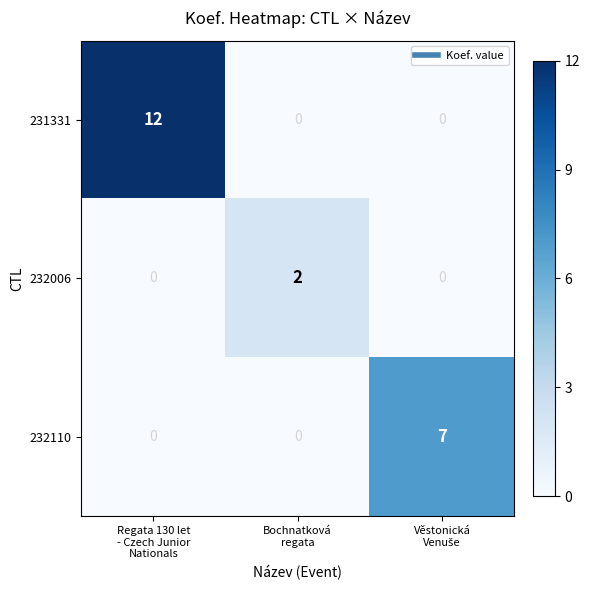

Which series has the largest total across all categories?

231331